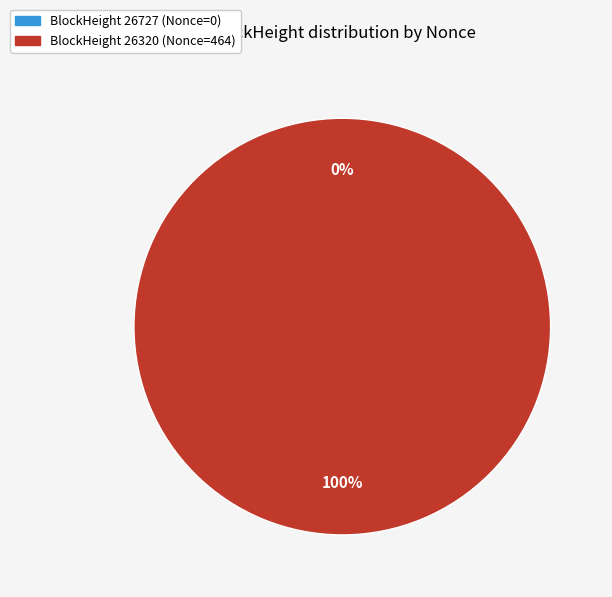

How many slices are in this pie chart?

2